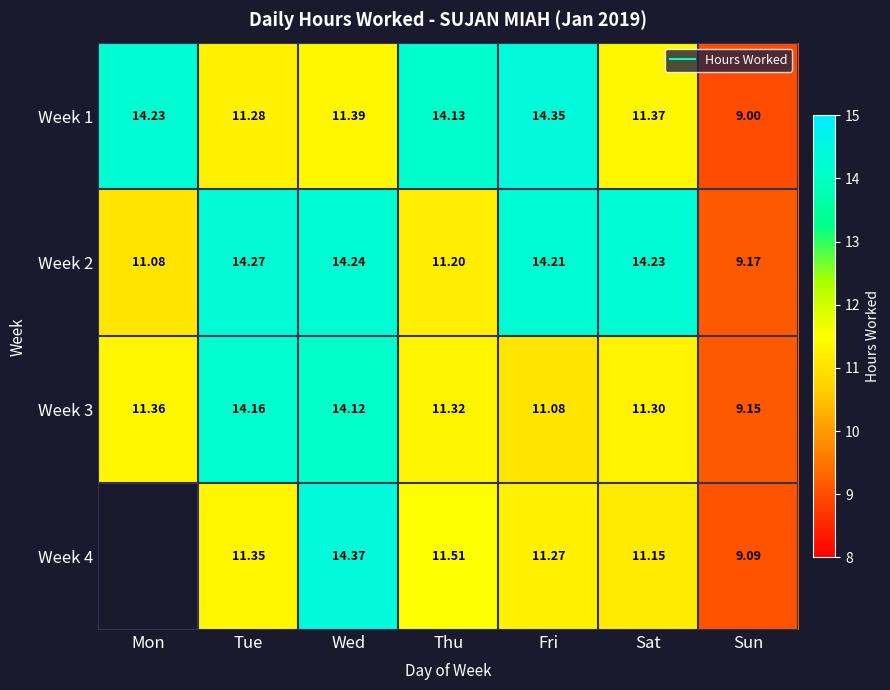

Which category has the highest value across all series?

Wed